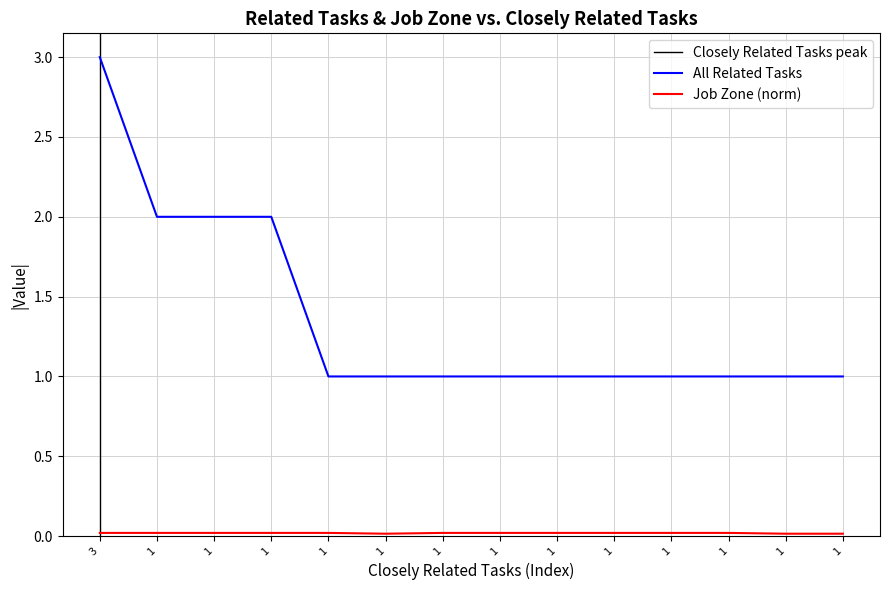

List the series in order of their overall mean, lowest first.

Job Zone, All Related Tasks